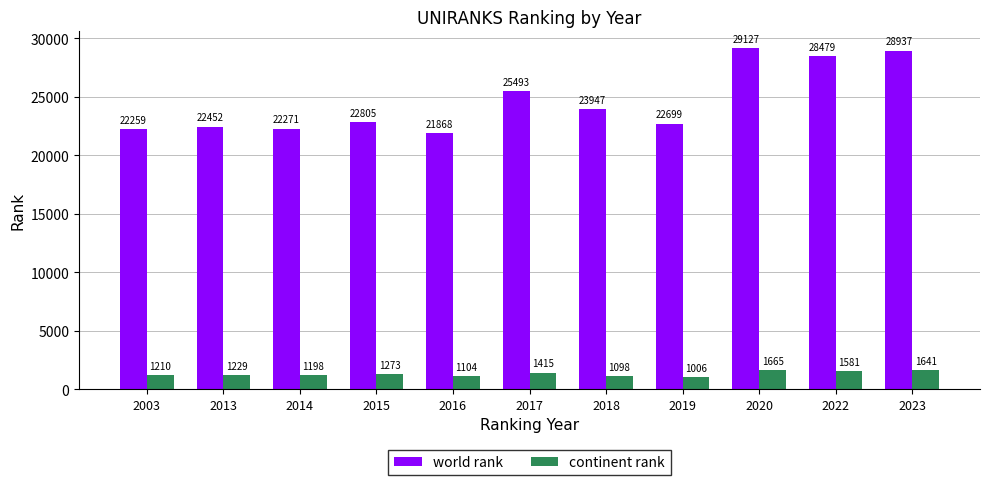

What is the value of the continent rank bar at the 11th from the left?

1641